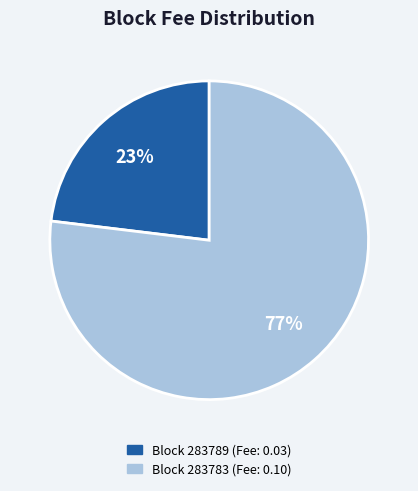

Is there a majority slice in this chart?

Yes